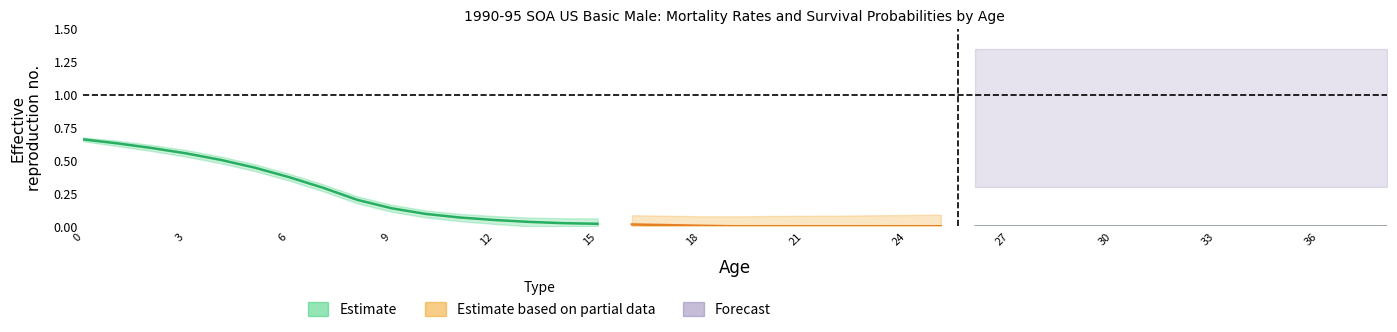

How many values in k_q_x are above zero?

20